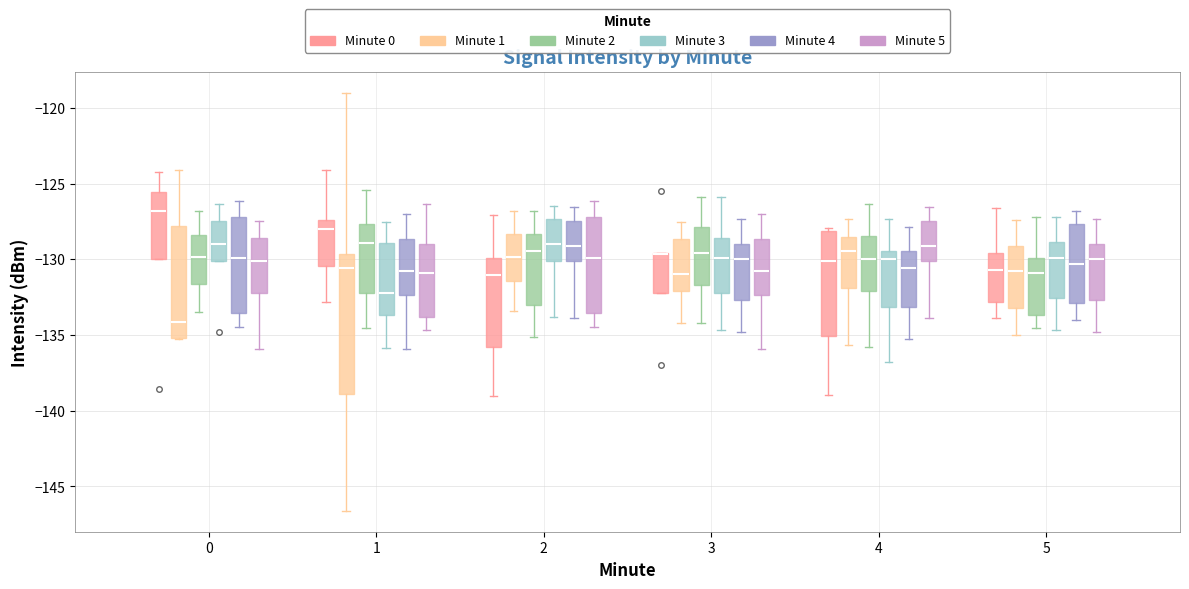

Reading left to right, transcribe this box plot: for each box, give where its median line is, the range the box spans, and where its two whiskers end, as read against the y-axis. The values are not printed on the chart, so give them approximately, as read against the axis.

0 (Minute 0): median -127.0, box -130.0 to -125.5, whiskers -130.0 to -124.0
0 (Minute 1): median -134.0, box -135.0 to -128.0, whiskers -135.5 to -124.0
0 (Minute 2): median -130.0, box -131.5 to -128.5, whiskers -133.5 to -127.0
0 (Minute 3): median -129.0, box -130.0 to -127.5, whiskers -130.0 to -126.5
0 (Minute 4): median -130.0, box -133.5 to -127.0, whiskers -134.5 to -126.0
0 (Minute 5): median -130.0, box -132.0 to -128.5, whiskers -136.0 to -127.5
1 (Minute 0): median -128.0, box -130.5 to -127.5, whiskers -133.0 to -124.0
1 (Minute 1): median -130.5, box -139.0 to -129.5, whiskers -146.5 to -119.0
1 (Minute 2): median -129.0, box -132.0 to -127.5, whiskers -134.5 to -125.5
1 (Minute 3): median -132.0, box -133.5 to -129.0, whiskers -136.0 to -127.5
1 (Minute 4): median -131.0, box -132.5 to -128.5, whiskers -136.0 to -127.0
1 (Minute 5): median -131.0, box -134.0 to -129.0, whiskers -134.5 to -126.5
2 (Minute 0): median -131.0, box -136.0 to -130.0, whiskers -139.0 to -127.0
2 (Minute 1): median -130.0, box -131.5 to -128.5, whiskers -133.5 to -127.0
2 (Minute 2): median -129.5, box -133.0 to -128.5, whiskers -135.0 to -127.0
2 (Minute 3): median -129.0, box -130.0 to -127.5, whiskers -134.0 to -126.5
2 (Minute 4): median -129.0, box -130.0 to -127.5, whiskers -134.0 to -126.5
2 (Minute 5): median -130.0, box -133.5 to -127.0, whiskers -134.5 to -126.0
3 (Minute 0): median -129.5 (drawn on the box's upper edge), box -132.0 to -129.5, whiskers -132.0 to -129.5
3 (Minute 1): median -131.0, box -132.0 to -128.5, whiskers -134.0 to -127.5
3 (Minute 2): median -129.5, box -131.5 to -128.0, whiskers -134.0 to -126.0
3 (Minute 3): median -130.0, box -132.0 to -128.5, whiskers -134.5 to -126.0
3 (Minute 4): median -130.0, box -132.5 to -129.0, whiskers -135.0 to -127.5
3 (Minute 5): median -131.0, box -132.5 to -128.5, whiskers -136.0 to -127.0
4 (Minute 0): median -130.0, box -135.0 to -128.0, whiskers -139.0 to -128.0 (just above the box's upper edge)
4 (Minute 1): median -129.5, box -132.0 to -128.5, whiskers -135.5 to -127.5
4 (Minute 2): median -130.0, box -132.0 to -128.5, whiskers -136.0 to -126.5
4 (Minute 3): median -130.0, box -133.0 to -129.5, whiskers -137.0 to -127.5
4 (Minute 4): median -130.5, box -133.0 to -129.5, whiskers -135.0 to -128.0
4 (Minute 5): median -129.0, box -130.0 to -127.5, whiskers -134.0 to -126.5
5 (Minute 0): median -130.5, box -133.0 to -129.5, whiskers -134.0 to -126.5
5 (Minute 1): median -131.0, box -133.0 to -129.0, whiskers -135.0 to -127.5
5 (Minute 2): median -131.0, box -133.5 to -130.0, whiskers -134.5 to -127.0
5 (Minute 3): median -130.0, box -132.5 to -129.0, whiskers -134.5 to -127.0
5 (Minute 4): median -130.5, box -133.0 to -127.5, whiskers -134.0 to -127.0
5 (Minute 5): median -130.0, box -132.5 to -129.0, whiskers -135.0 to -127.5